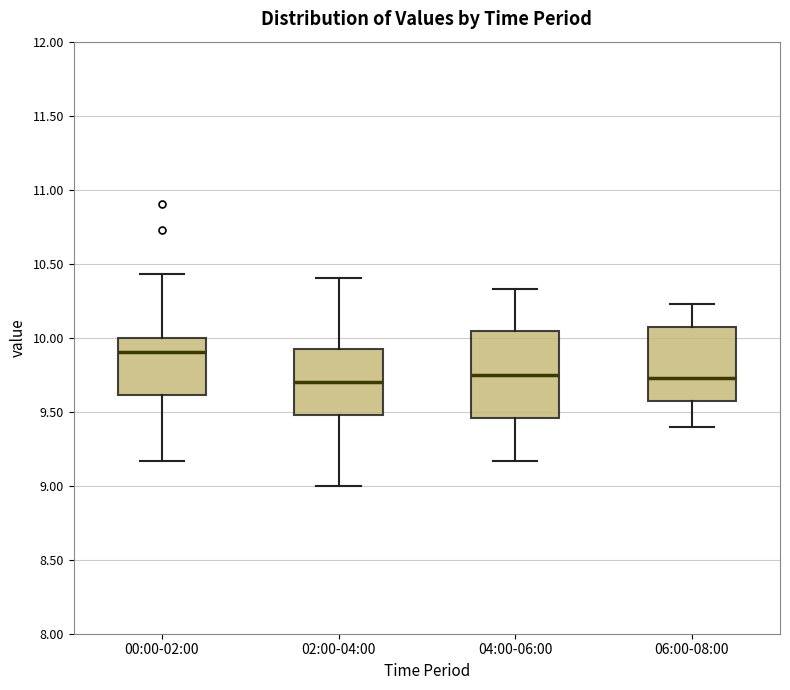

Reading left to right, read every box against the y-axis: the position of its median line, the range the box covers, and the ends of its whiskers. The values are not printed on the chart, so give them approximately, as read against the axis.

00:00-02:00: median 9.90, box 9.60 to 10.00, whiskers 9.15 to 10.45
02:00-04:00: median 9.70, box 9.50 to 9.95, whiskers 9.00 to 10.40
04:00-06:00: median 9.75, box 9.45 to 10.05, whiskers 9.15 to 10.35
06:00-08:00: median 9.75, box 9.55 to 10.05, whiskers 9.40 to 10.25